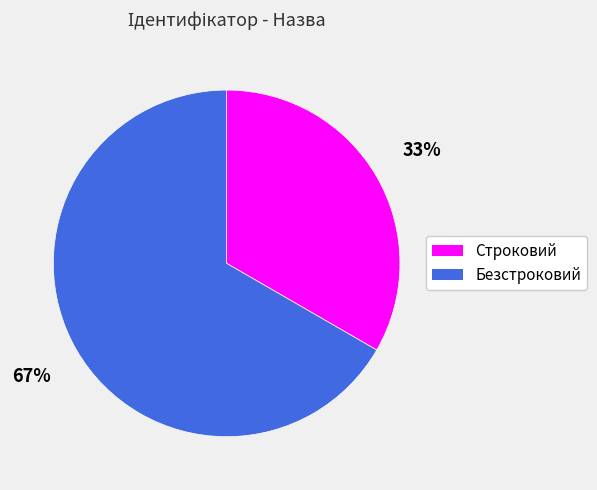

Rank the categories by value from lowest to highest.

Строковий, Безстроковий